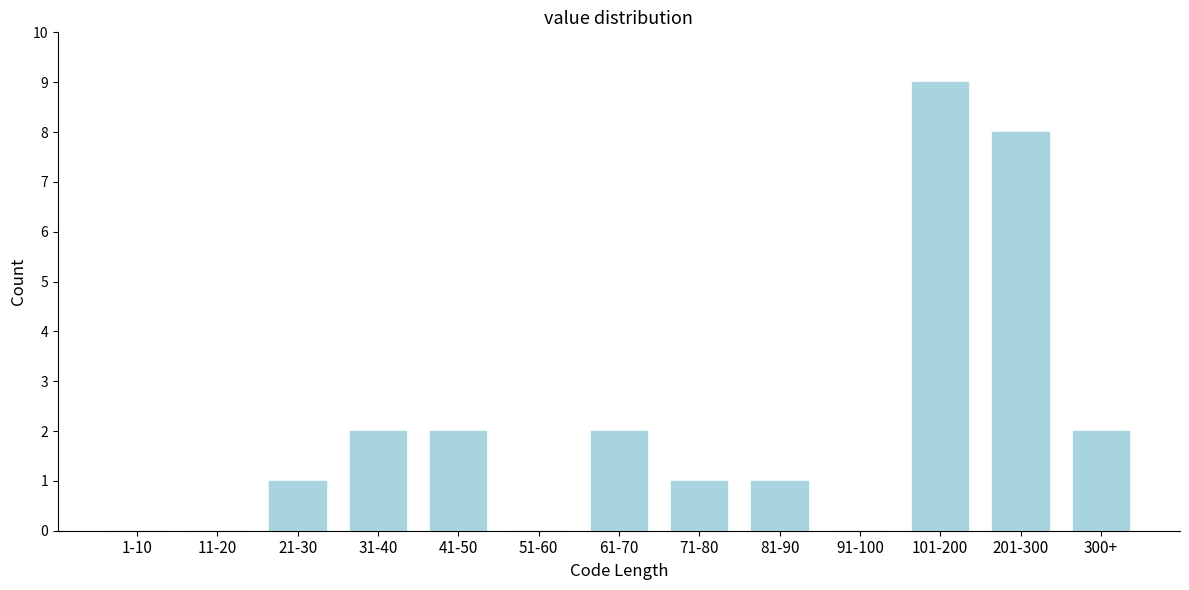

Reading left to right, transcribe all the data shown in this chart.

1-10=0	11-20=0	21-30=1	31-40=2	41-50=2	51-60=0	61-70=2	71-80=1	81-90=1	91-100=0	101-200=9	201-300=8	300+=2